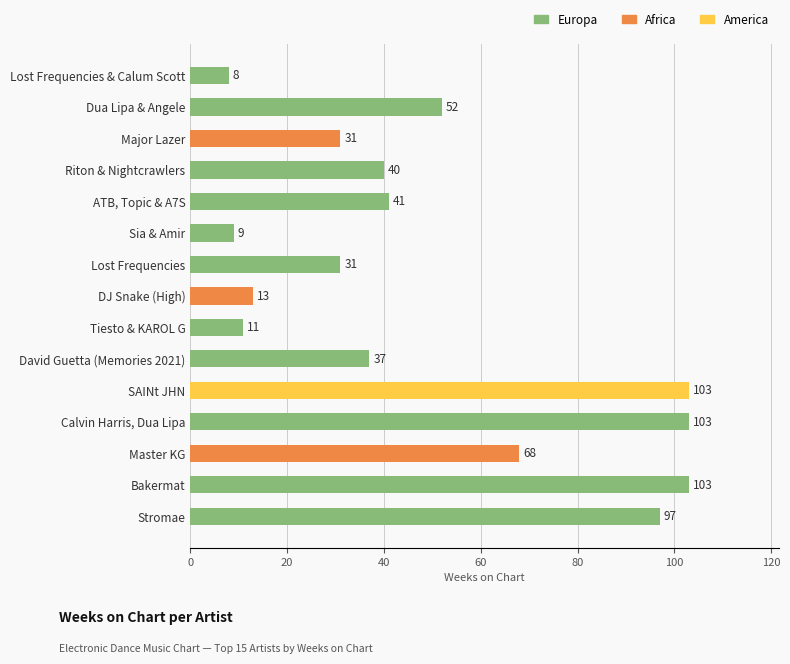

What is the difference between the values at David Guetta (Memories 2021) and Sia & Amir?

28